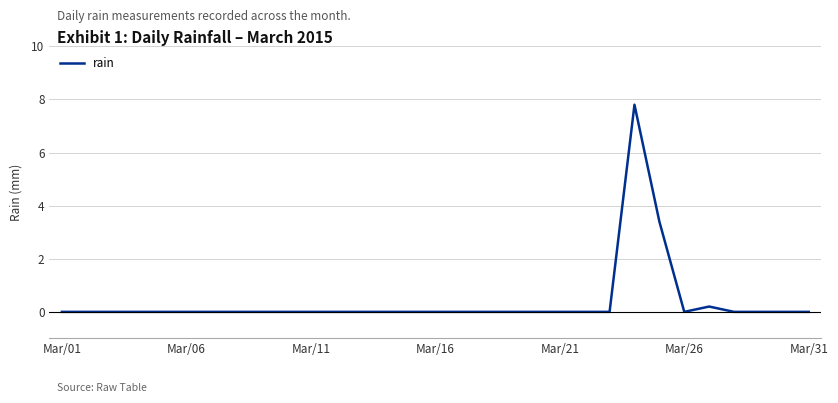

What is the difference between the maximum and minimum values?

7.8